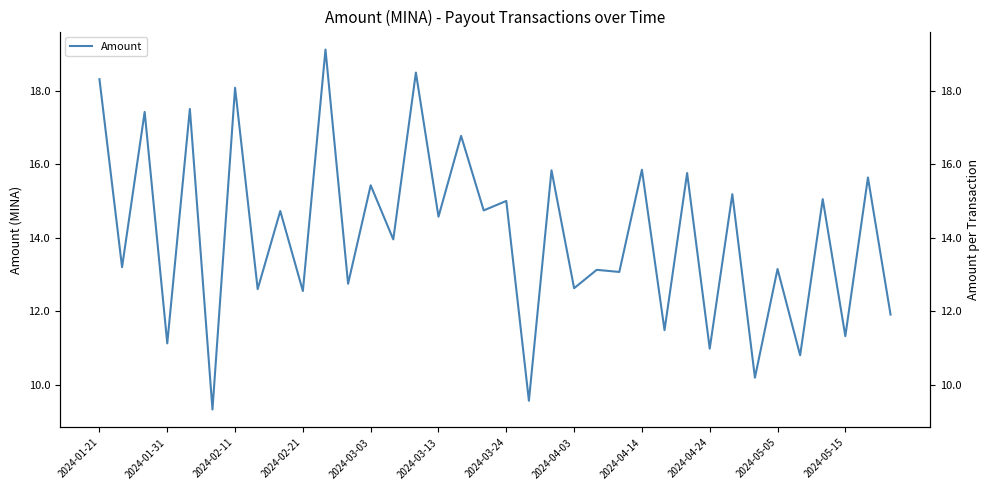

Reading left to right, extract all data points from this chart.

18.3	13.2	17.4	11.1	17.5	9.3	18.1	12.6	14.7	12.5	19.1	12.7	15.4	14.0	18.5	14.6	16.8	14.7	15.0	9.6	15.8	12.6	13.1	13.1	15.8	11.5	15.8	11.0	15.2	10.2	13.1	10.8	15.0	11.3	15.6	11.9